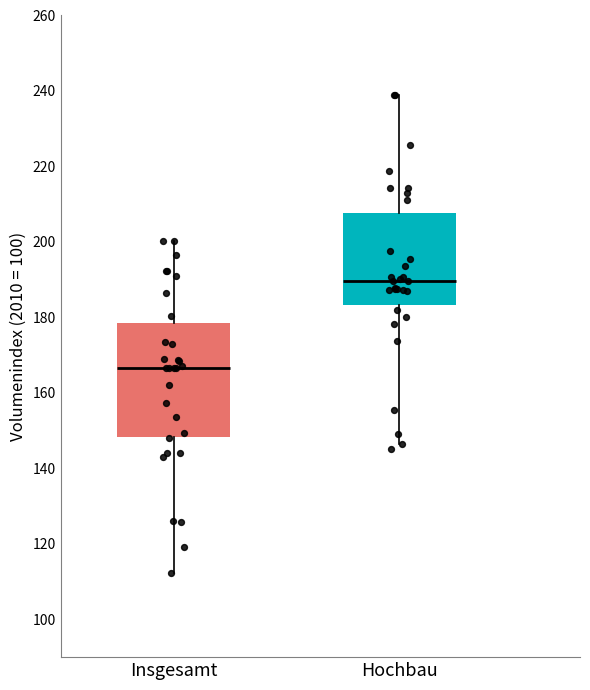

Reading left to right, read every box against the y-axis: the position of its median line, the range the box covers, and the ends of its whiskers. The values are not printed on the chart, so give them approximately, as read against the axis.

Insgesamt: median 166, box 148 to 178, whiskers 112 to 200
Hochbau: median 190, box 184 to 208, whiskers 146 to 240